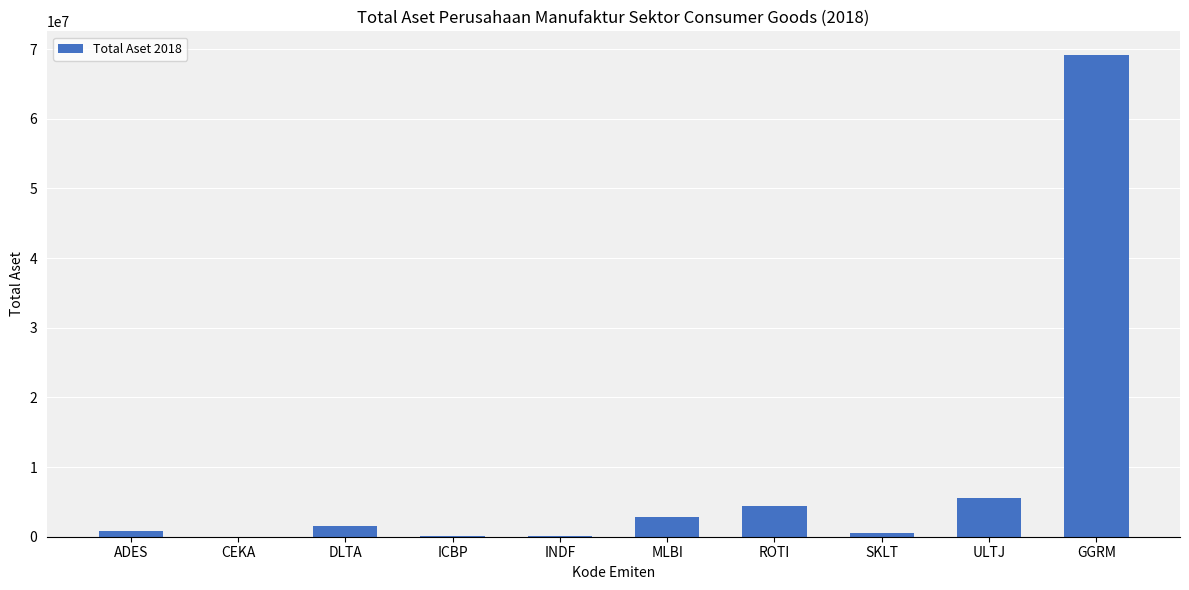

Between MLBI and CEKA, which is larger?

MLBI